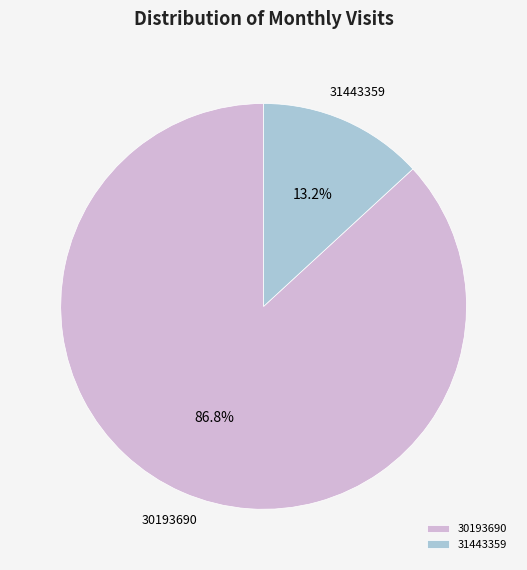

To the nearest percent, what percentage of the pie is 31443359?

13%